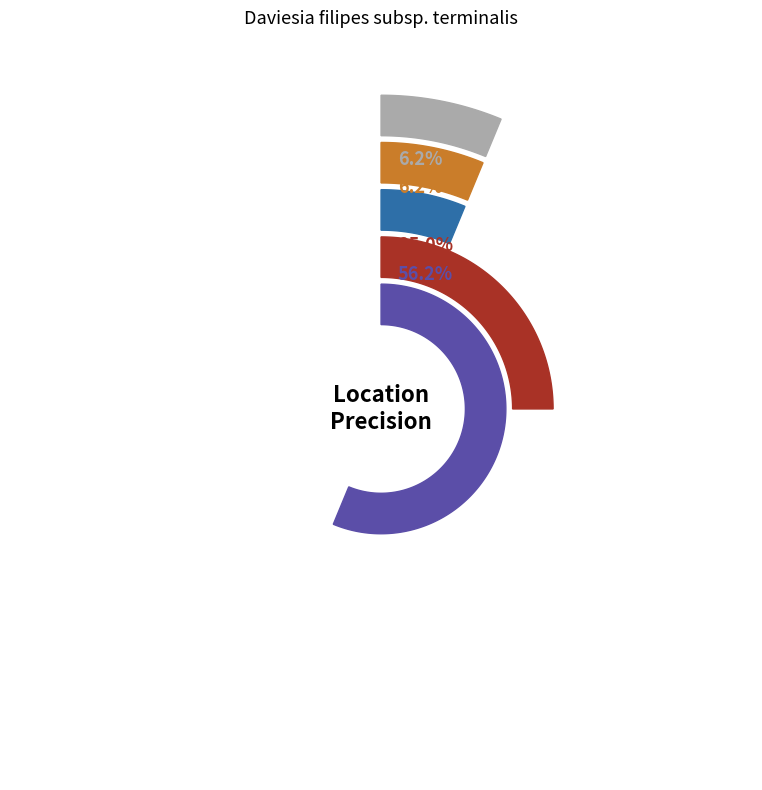

Is it true that other is 18% of the pie?

False